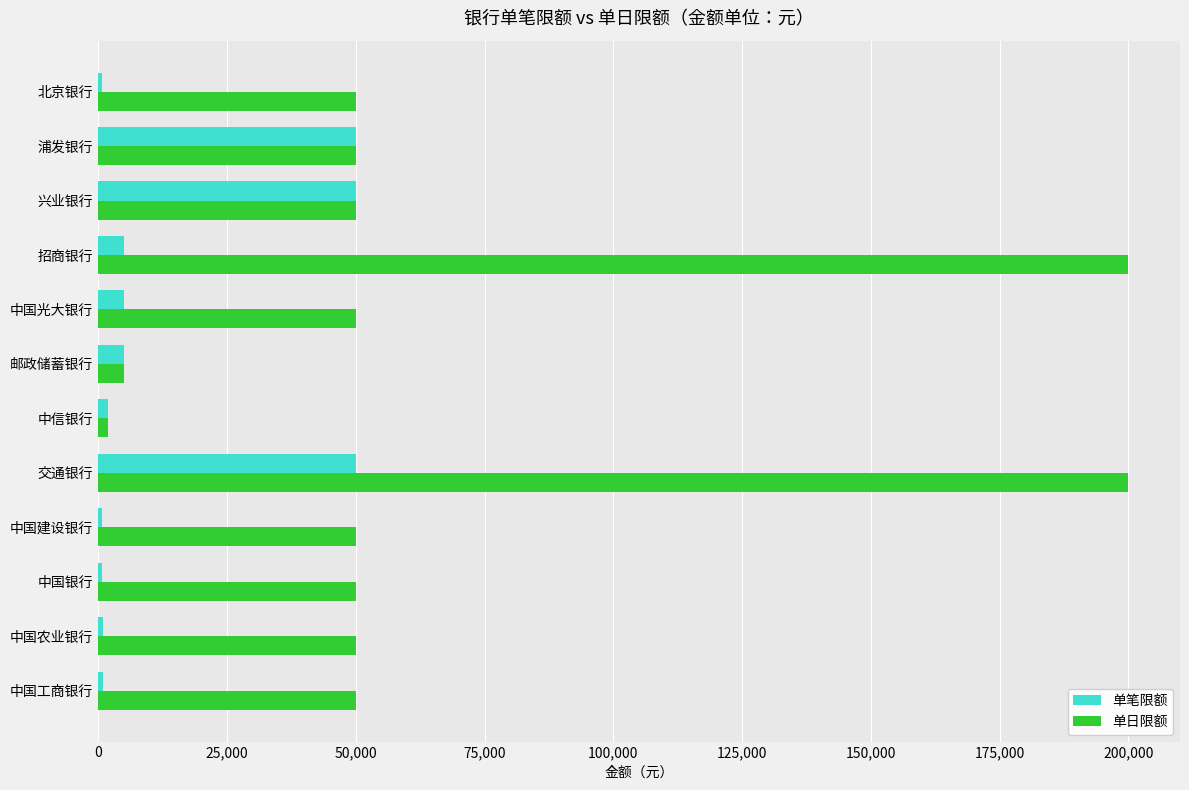

Count the number of categories in the chart.

12